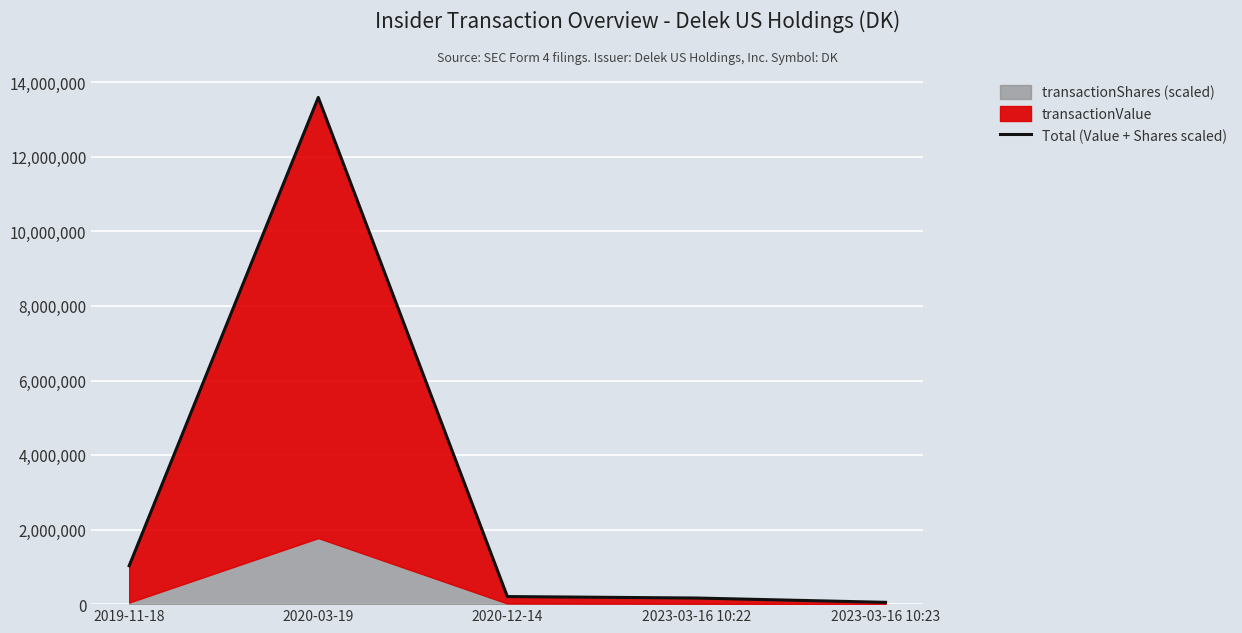

List the labels in order of value, largest first.

2020-03-19, 2019-11-18, 2020-12-14, 2023-03-16 10:22, 2023-03-16 10:23